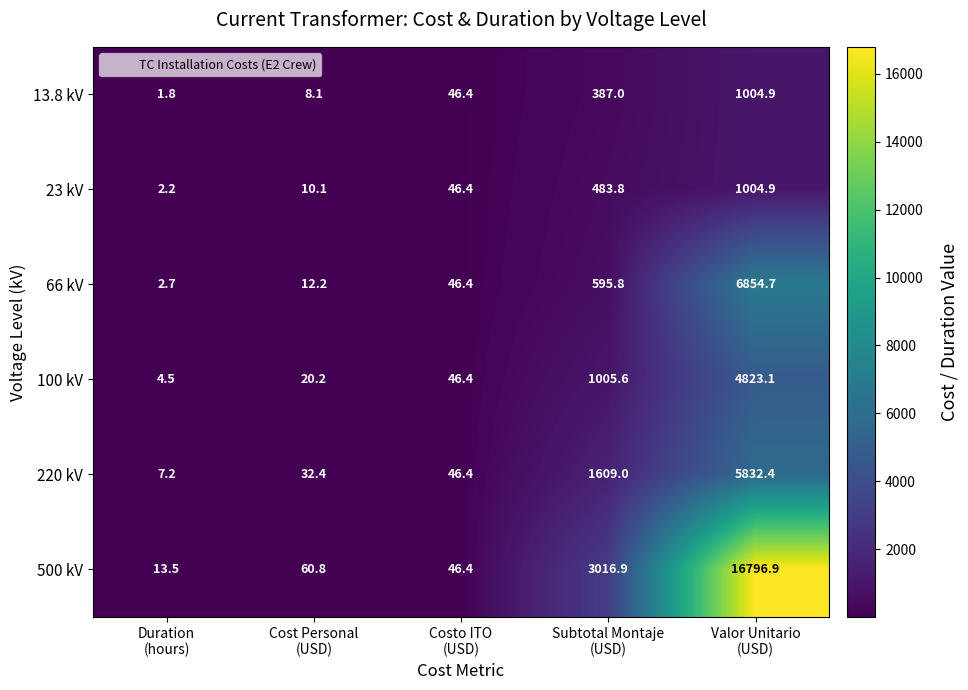

What is the difference between the maximum and minimum values in the 500 kV series?

16783.4